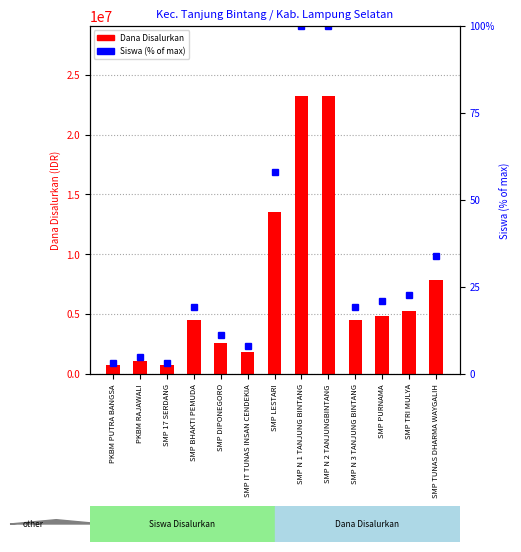

At which label is Siswa (% of max) closest to 51?

SMP LESTARI